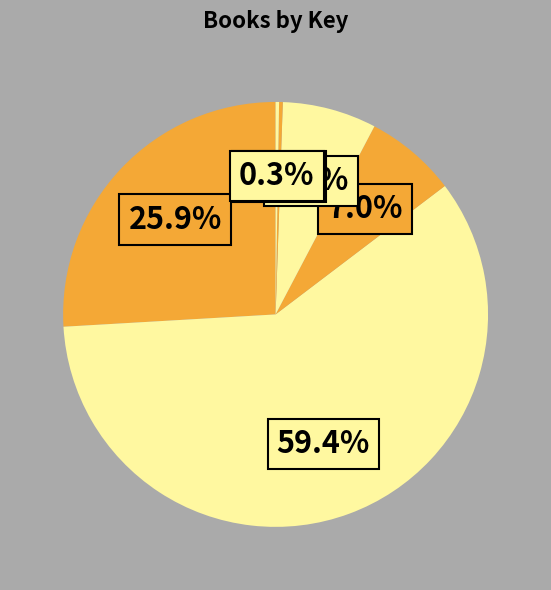

Which category accounts for the majority?

Some Kind of Happiness